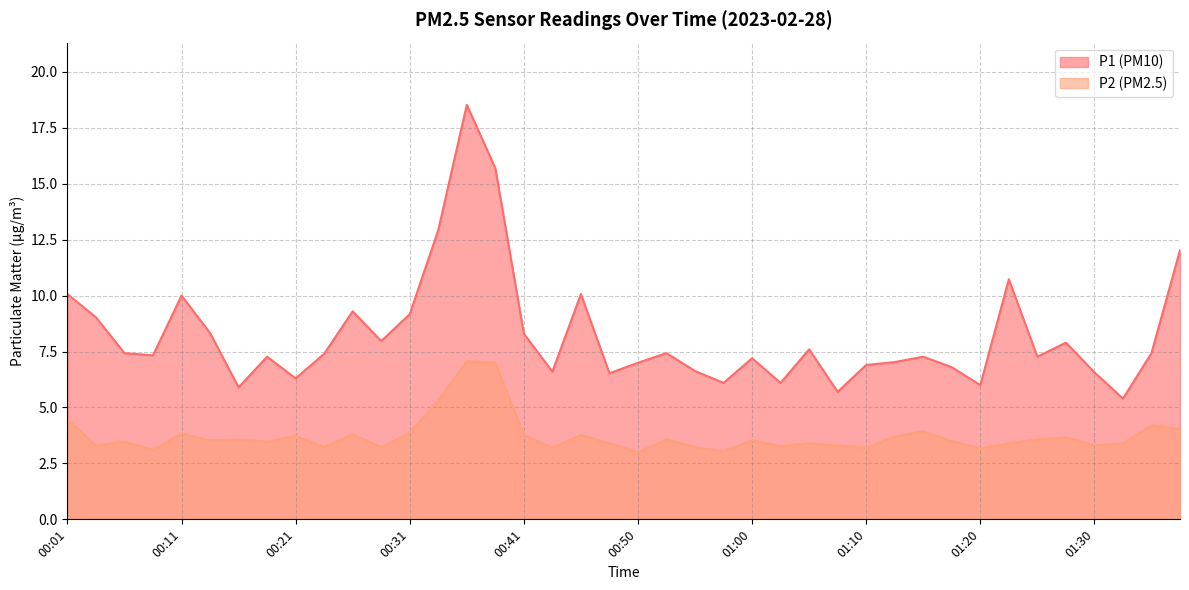

Which has a higher value, 00:23 or 01:27?

01:27